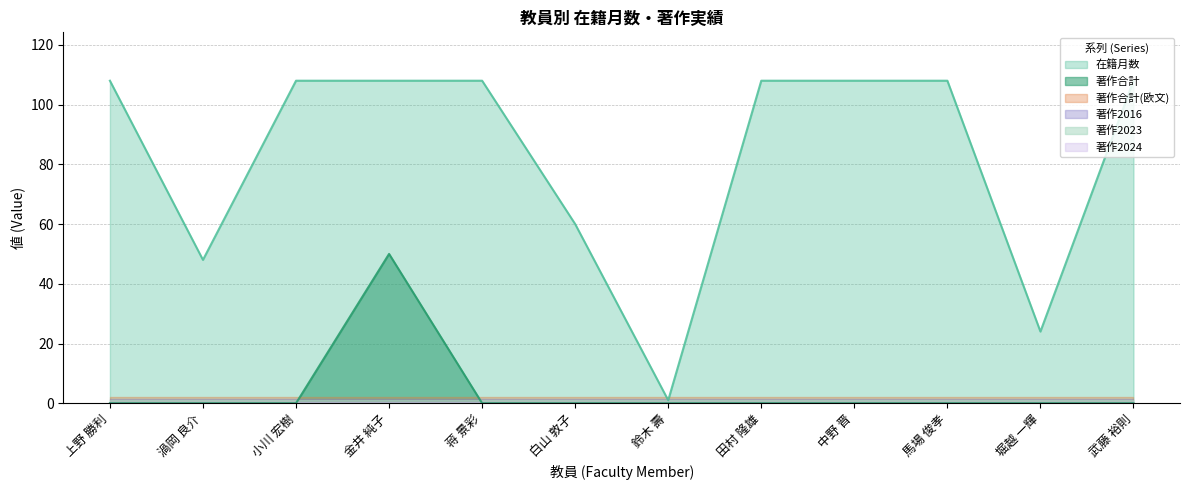

True or false: 著作合計 and 著作2024 intersect in this chart.

False